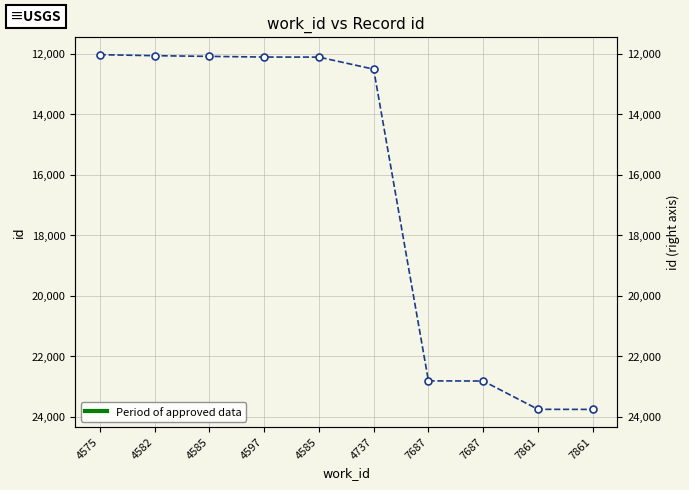

Where does the data first go above 12504?

7687